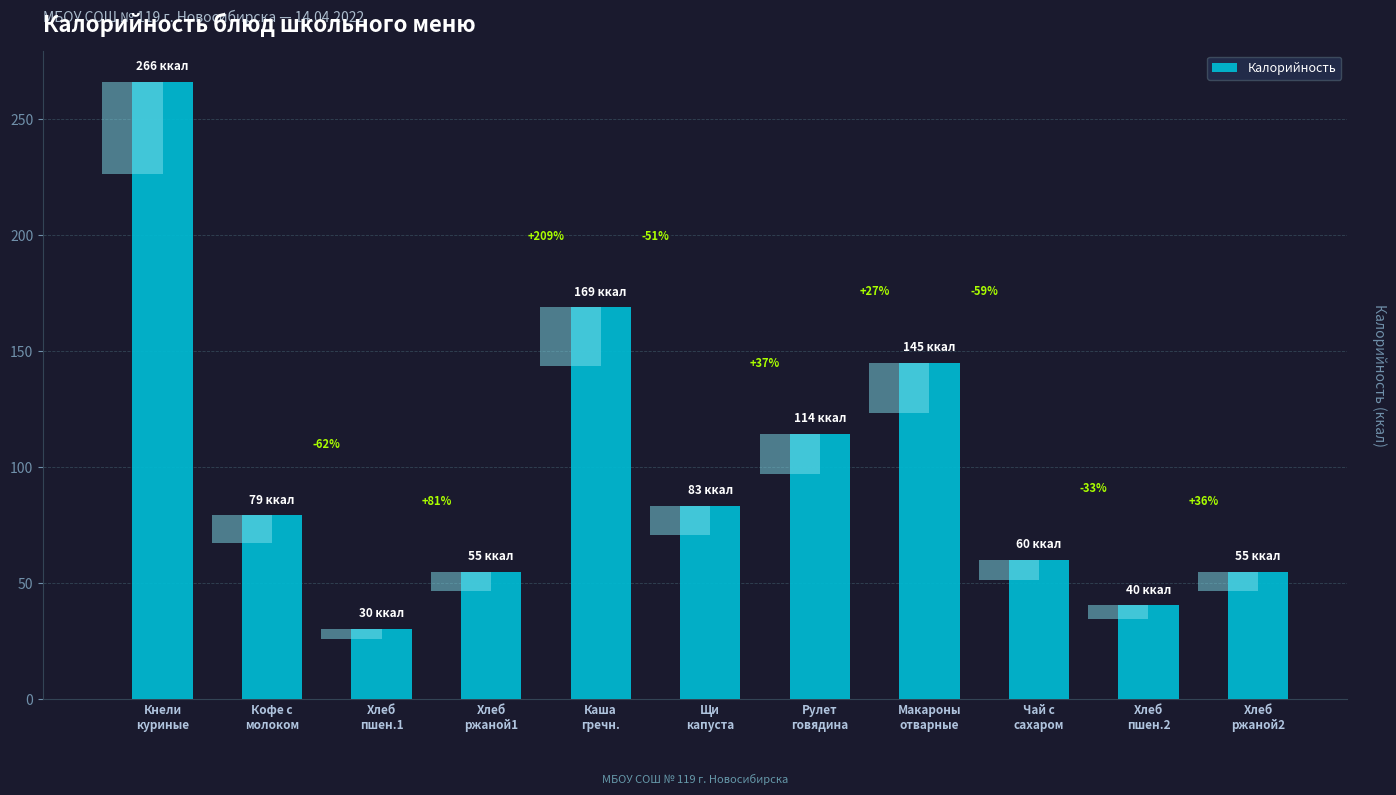

What is the sum of the values at Чай с
сахаром and Хлеб
ржаной2?

114.6